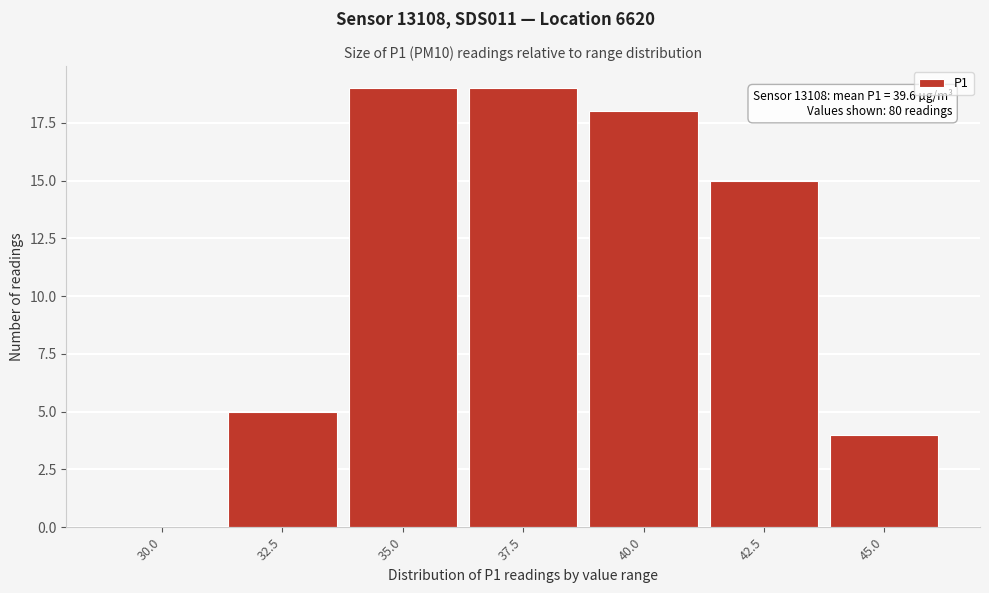

Reading left to right, transcribe all the data shown in this chart.

30.0=0	32.5=5	35.0=19	37.5=19	40.0=18	42.5=15	45.0=4